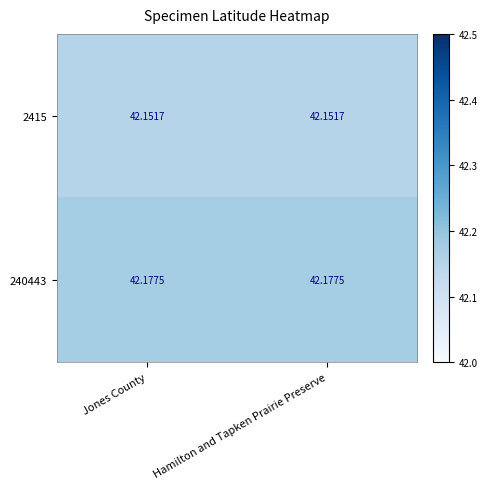

Is the value of 2415 at Hamilton and Tapken Prairie Preserve greater than the value of 240443 at Jones County?

No